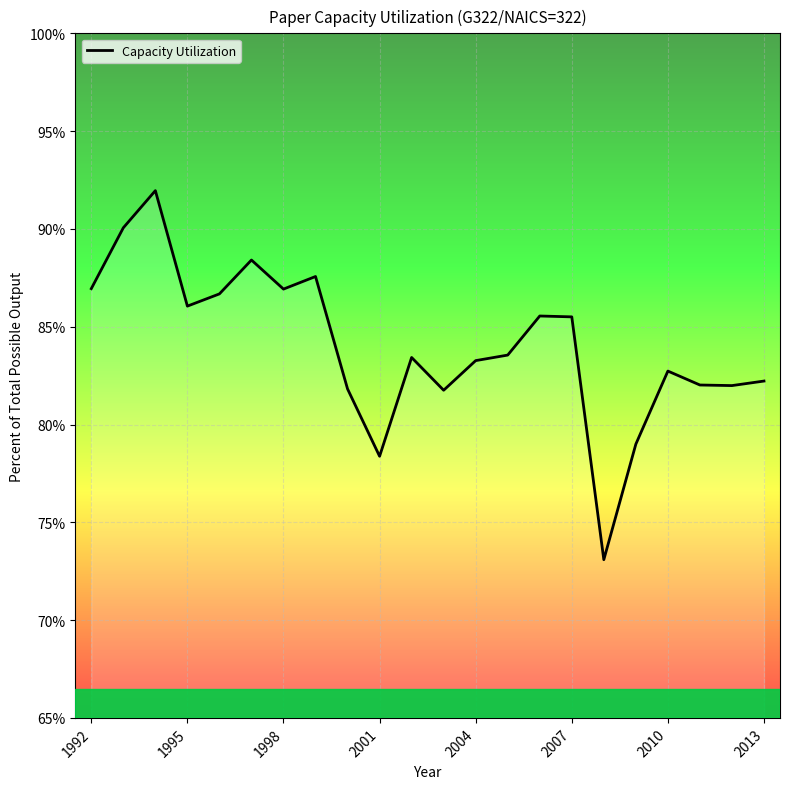

What is the smallest value displayed?

73.1